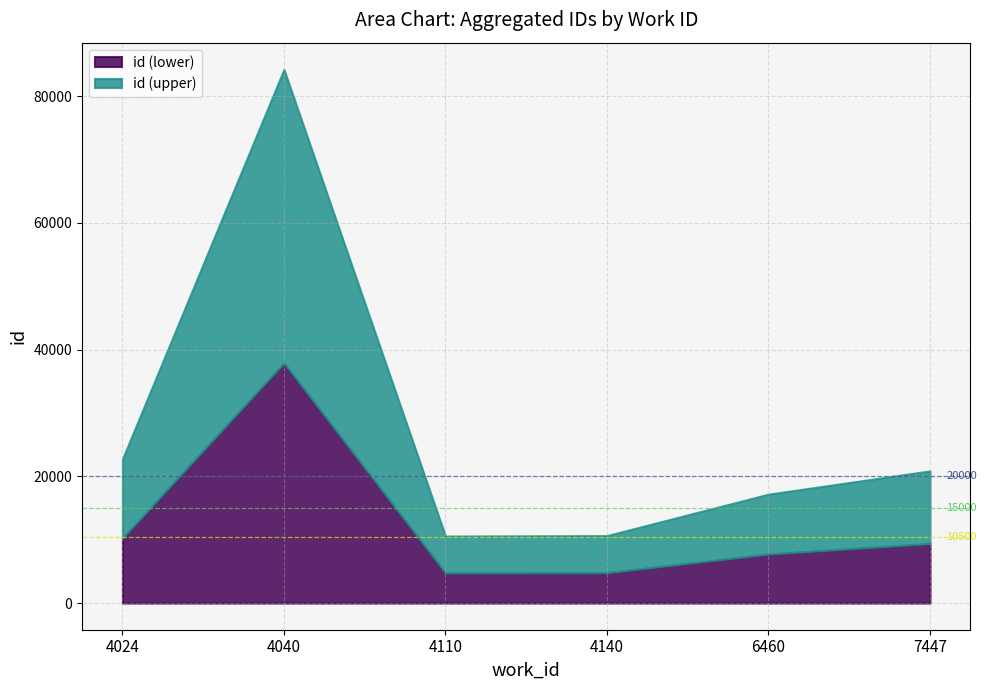

The value at 4040 is 30242. True or false?

False